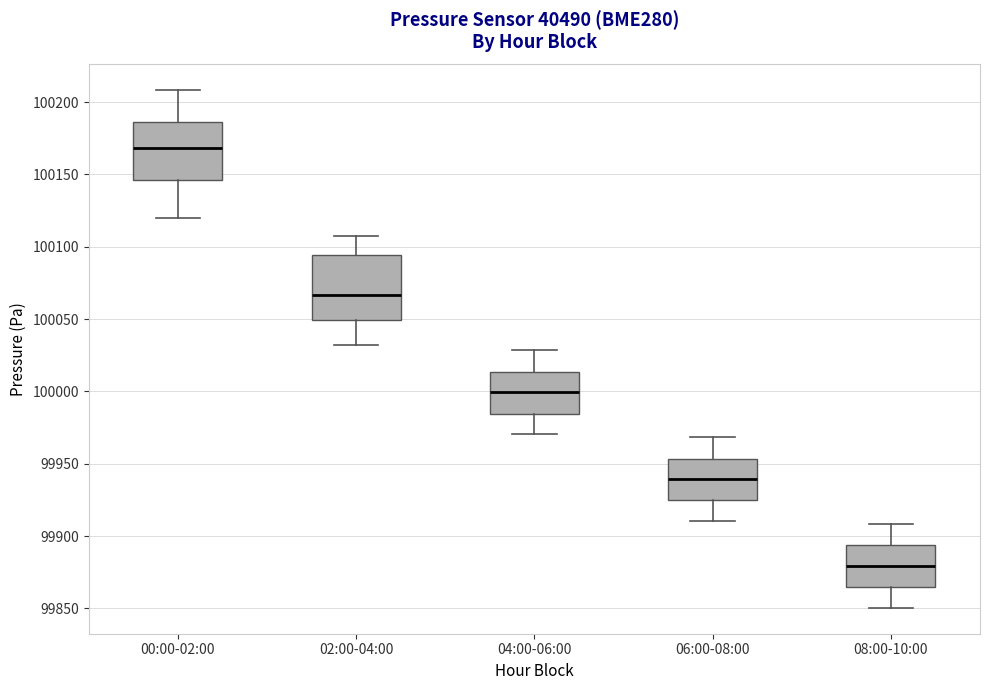

Which box has the highest median line?

00:00-02:00